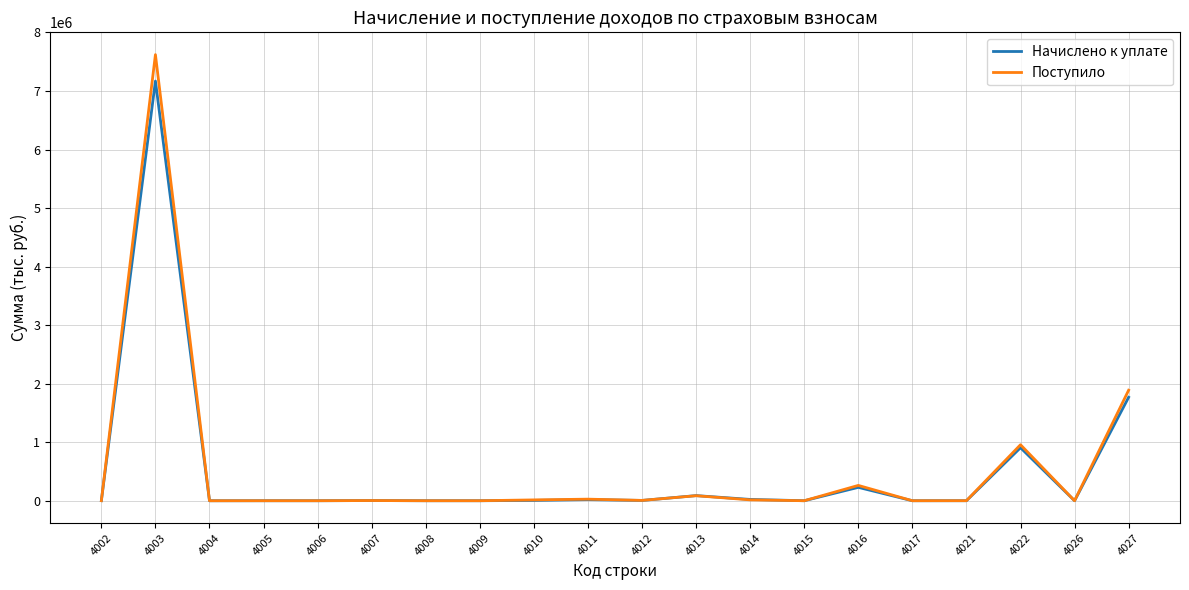

What value does the Поступило series have at 4003, to the nearest 100?

7621000